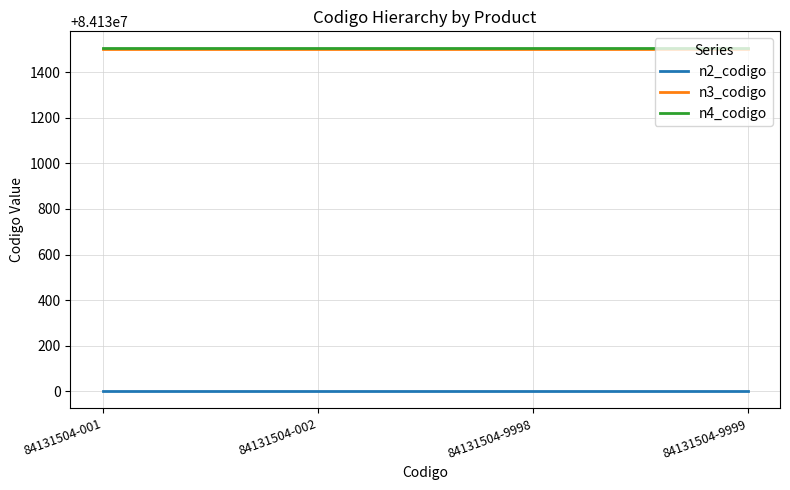

What is the average value of the n3_codigo series?

84131500